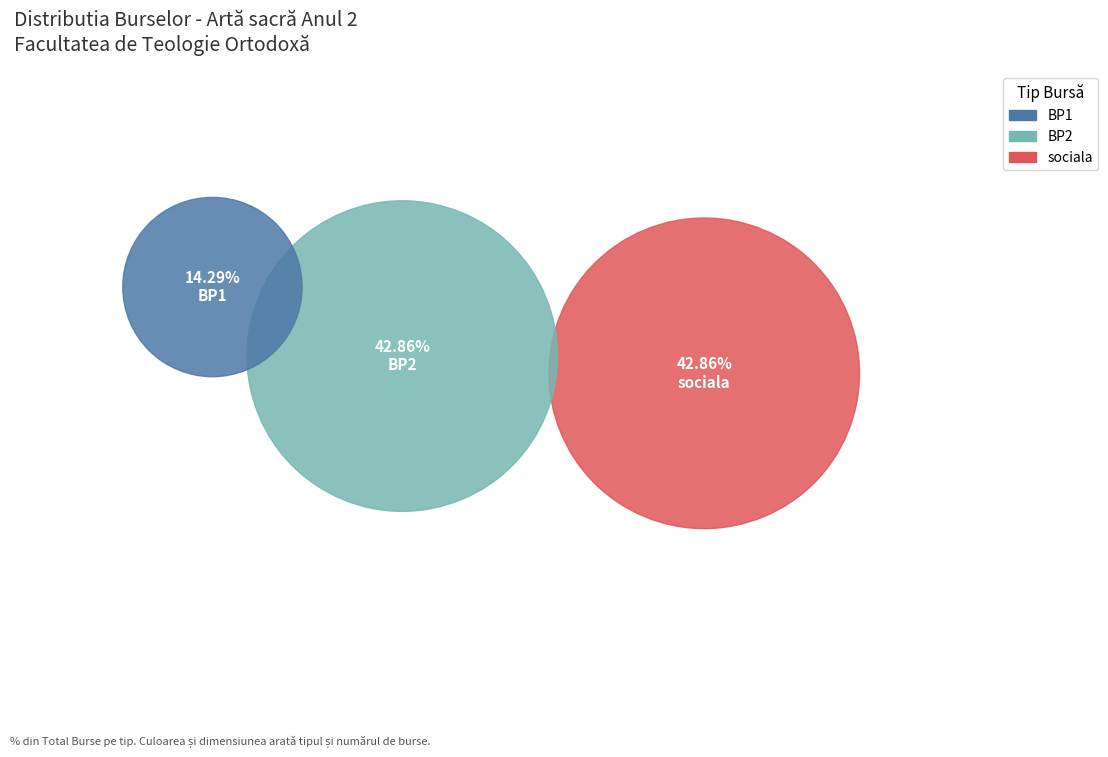

Is the sum of BP2 and sociala greater than half?

Yes